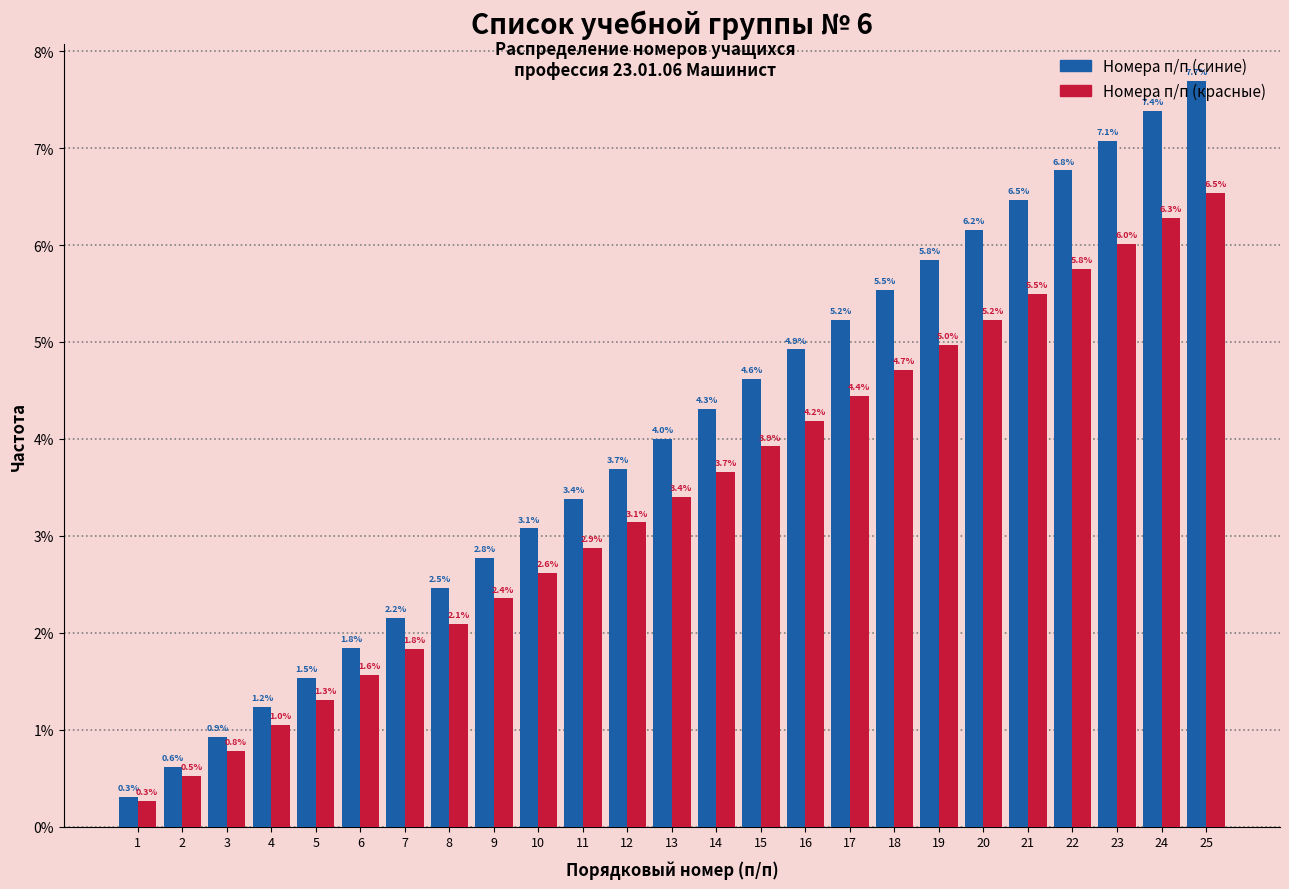

What are all the series names shown in the legend?

Номера п/п (синие), Номера п/п (красные)